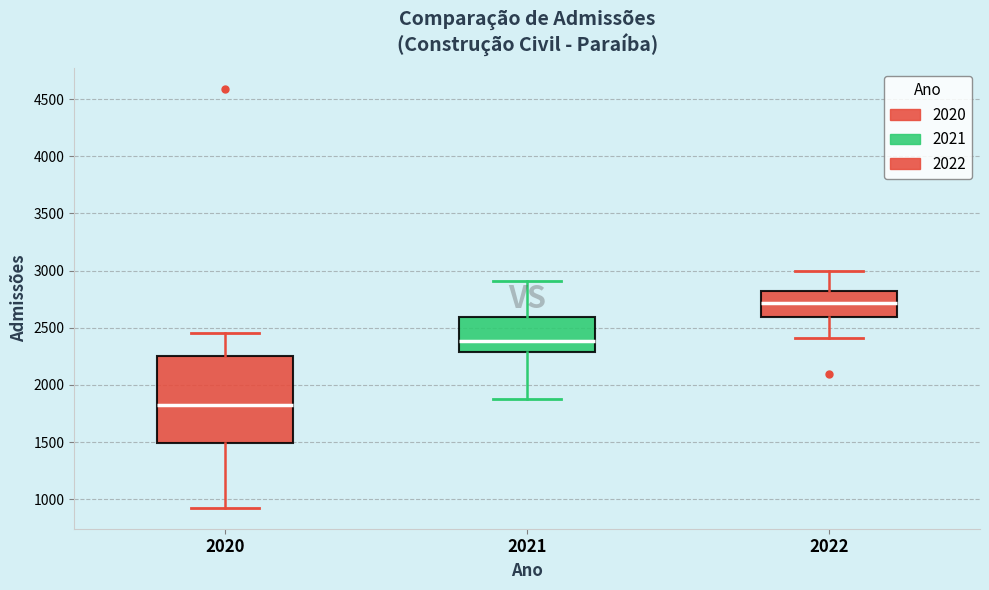

Which box has the lowest median line?

2020